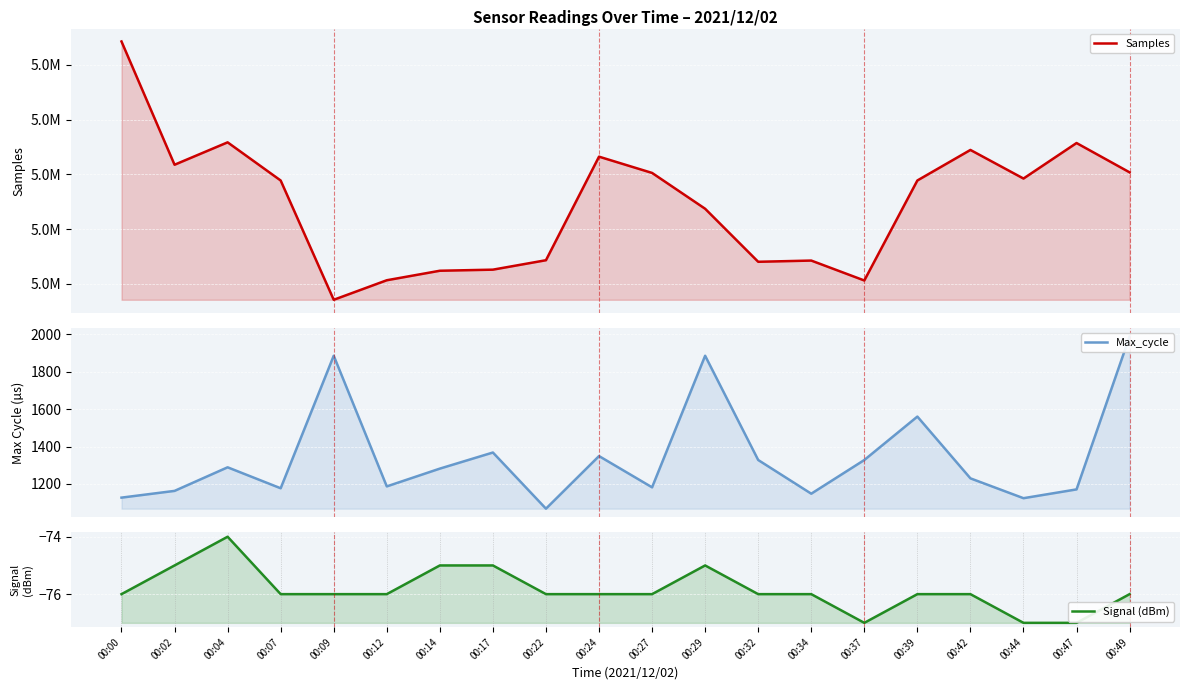

Reading left to right, list all the values displayed in this chart.

Samples: 5104289	5081769	5085861	5078890	5057097	5060666	5062402	5062601	5064325	5083244	5080273	5073728	5064039	5064262	5060624	5078892	5084472	5079246	5085736	5080378
Max_cycle: 1127	1163	1289	1177	1885	1187	1282	1368	1068	1349	1182	1885	1328	1148	1328	1560	1230	1124	1171	1988
Signal (dBm): -76	-75	-74	-76	-76	-76	-75	-75	-76	-76	-76	-75	-76	-76	-77	-76	-76	-77	-77	-76